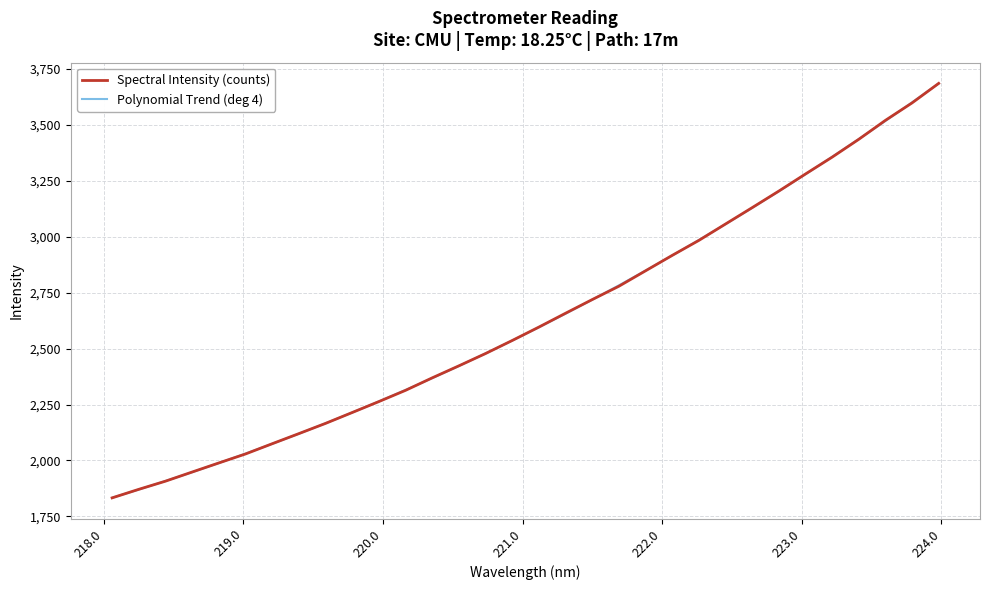

What is the lowest value of the Polynomial Trend (deg 4) series?

1833.3